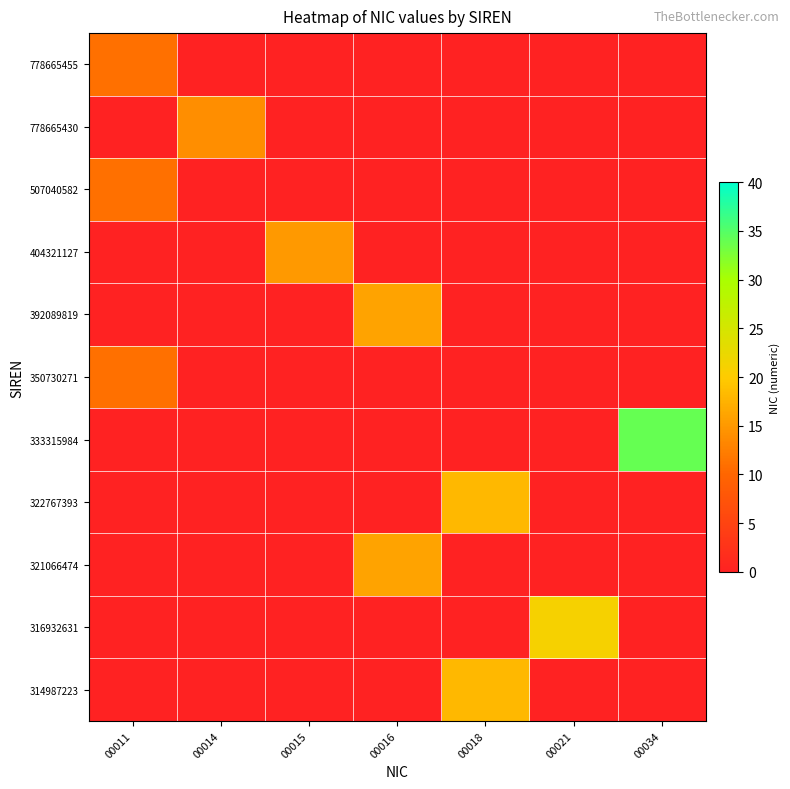

What is the spread (max minus min) of values at 00021?

21